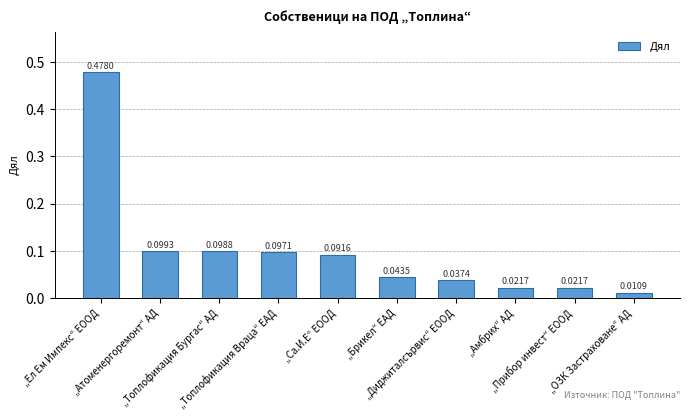

Which has a higher value, „Брикел“ ЕАД or „ОЗК Застраховане“ АД?

„Брикел“ ЕАД